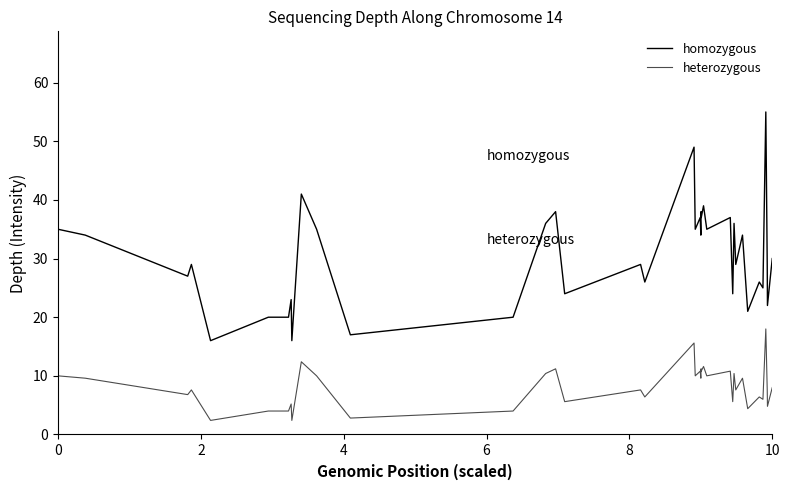

Reading left to right, extract all data points from this chart.

homozygous: 35.0	34.0	27.0	29.0	16.0	20.0	20.0	20.0	23.0	16.0	41.0	35.0	17.0	20.0	36.0	38.0	24.0	29.0	26.0	49.0	35.0	37.0	34.0	38.0	37.0	39.0	35.0	37.0	24.0	36.0	29.0	34.0	21.0	26.0	25.0	55.0	29.0	26.0	22.0	30.0
heterozygous: 10.0	9.6	6.8	7.6	2.4	4.0	4.0	4.0	5.2	2.4	12.4	10.0	2.8	4.0	10.4	11.2	5.6	7.6	6.4	15.6	10.0	10.8	9.6	11.2	10.8	11.6	10.0	10.8	5.6	10.4	7.6	9.6	4.4	6.4	6.0	18.0	7.6	6.4	4.8	8.0